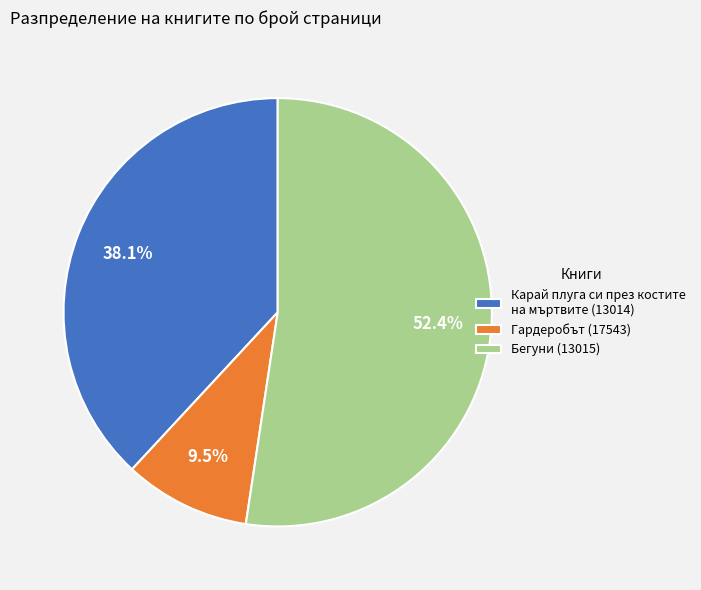

Count the number of slices in the pie.

3